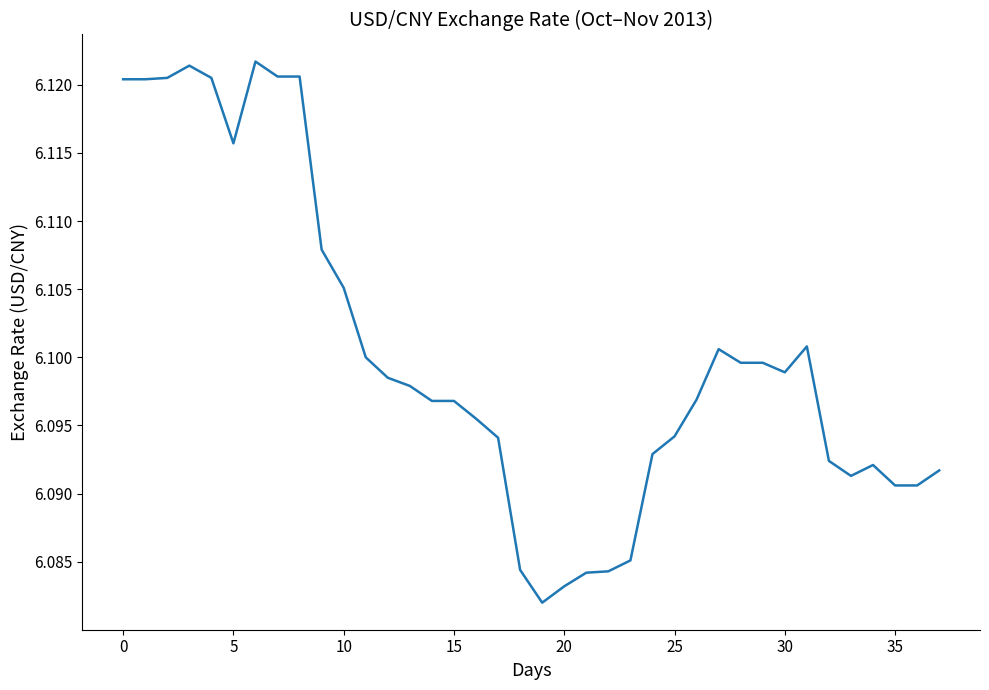

Is this an area chart (filled region under the line)?

No